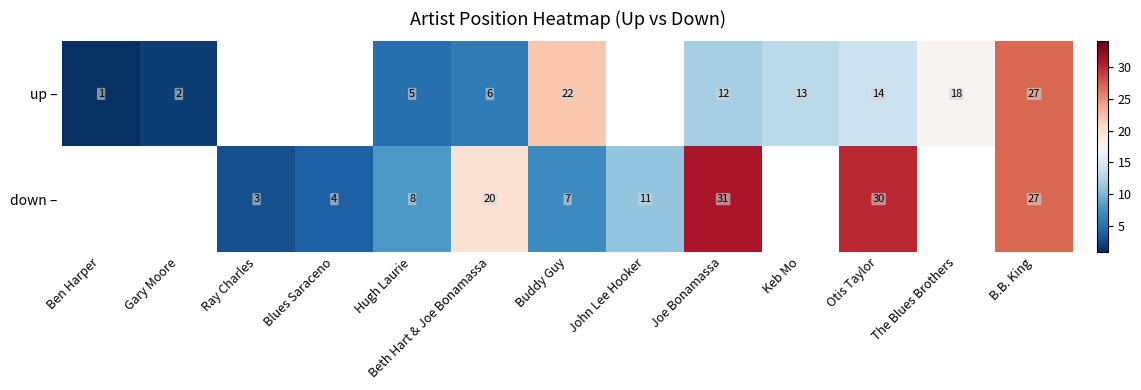

True or false: up – has a value of 13 at Keb Mo.

True